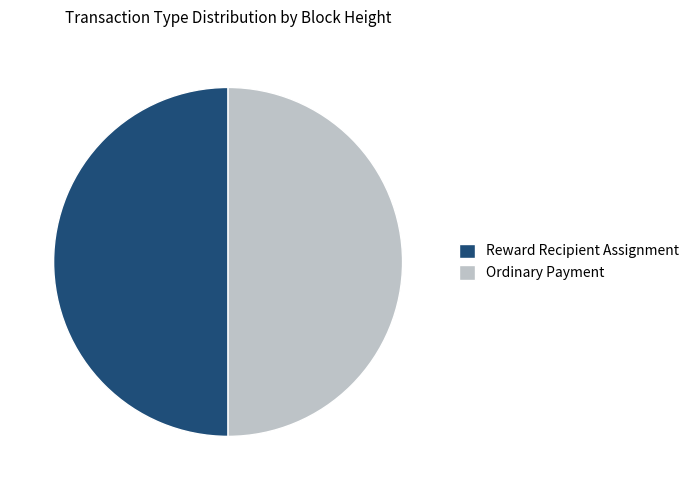

The Reward Recipient Assignment slice represents 50% of the pie. True or false?

True